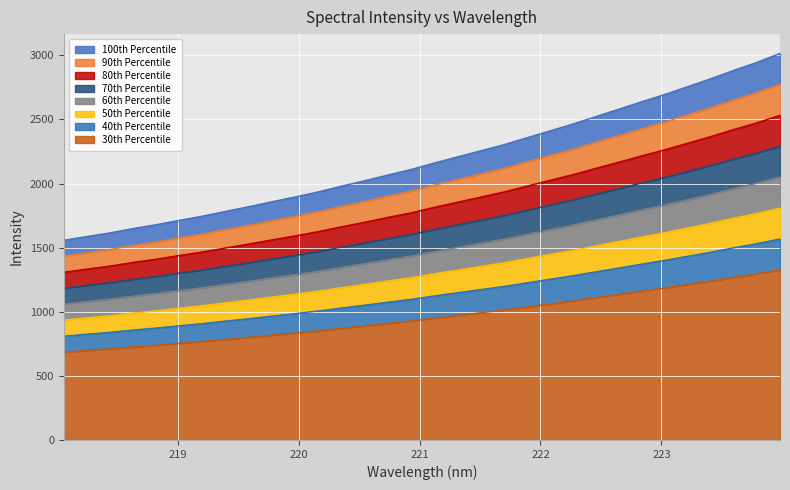

What is the change in value from 218.2508 to 221.6902?

+714.0